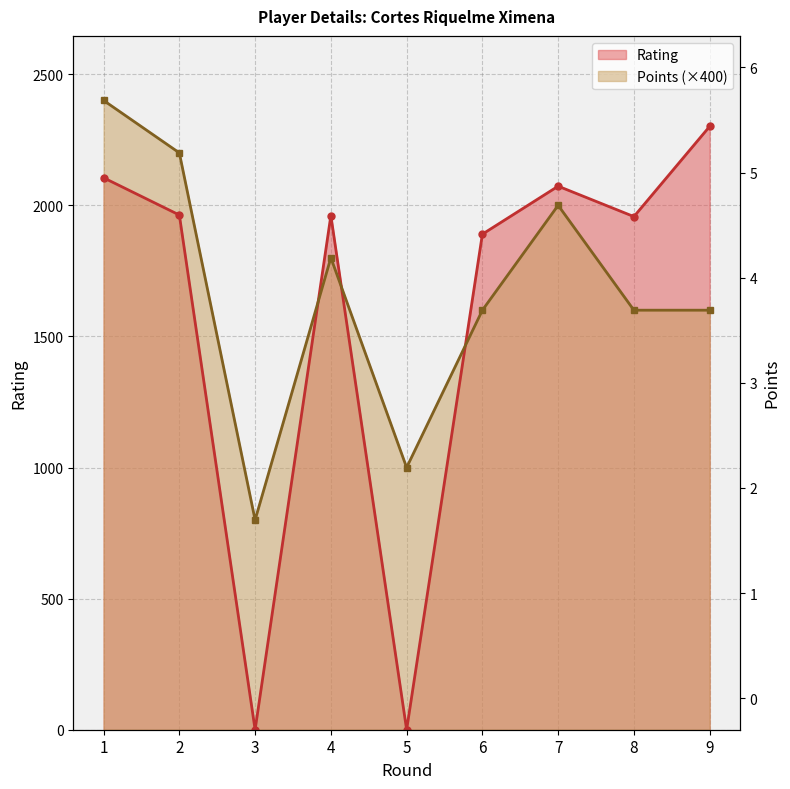

How many distinct data groups are displayed?

2